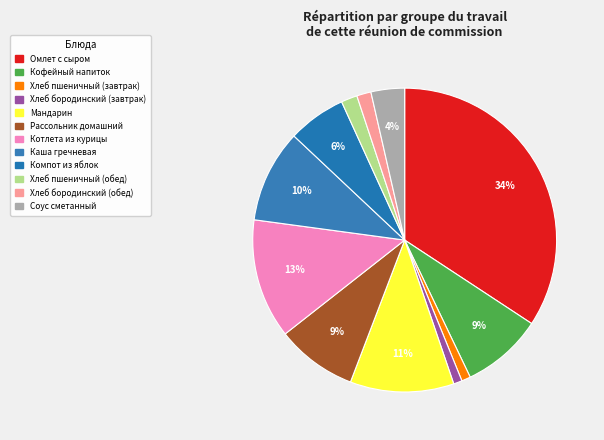

What is the smallest slice in the pie chart?

Хлеб бородинский (завтрак)